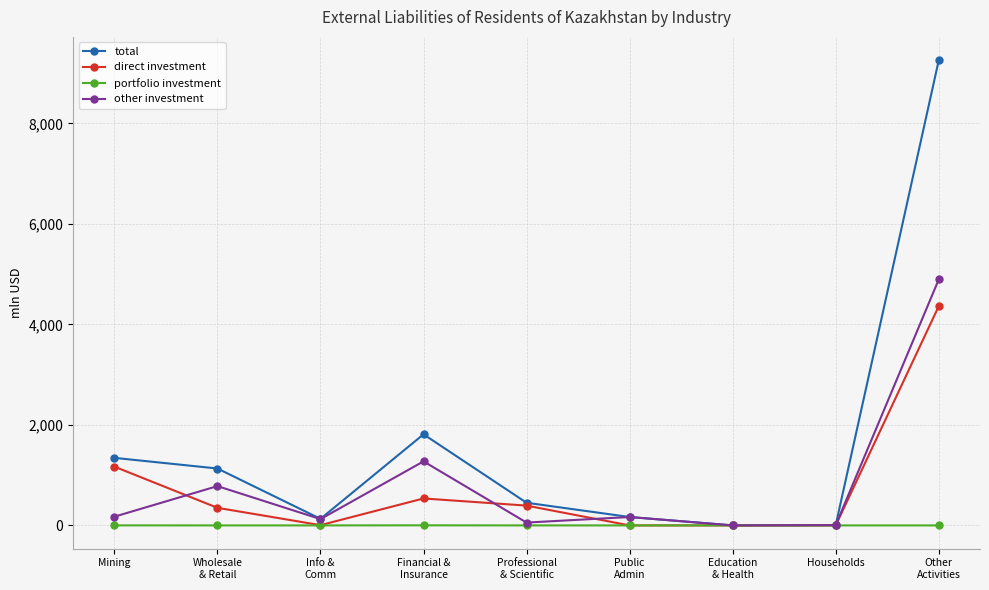

Is it true that direct investment equals 2847.6 at Households?

False